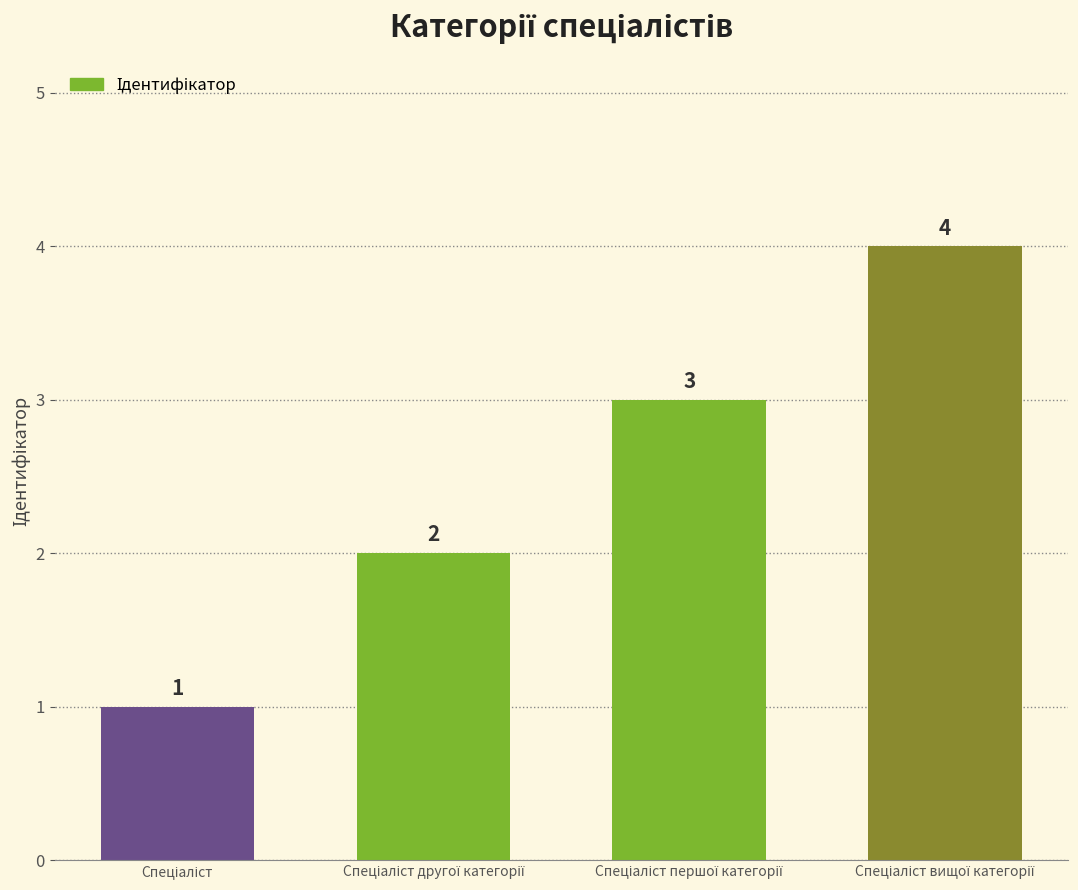

What is the sum of all values?

10